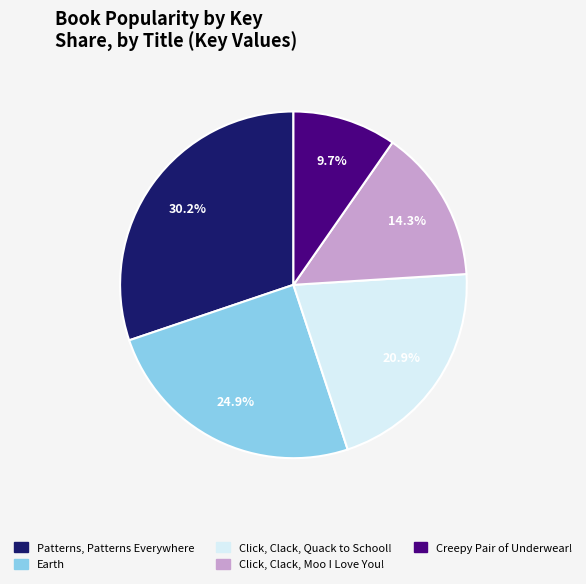

What percentage do Creepy Pair of Underwear! and Earth together represent?

34.6%